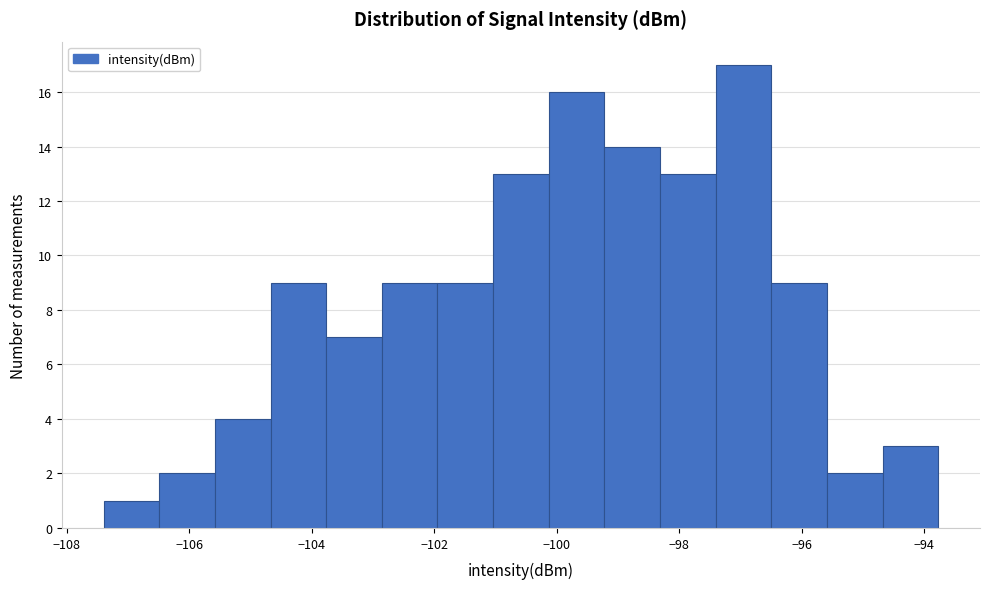

Which range on the x-axis has the tallest bar?

-97.4 to -96.4